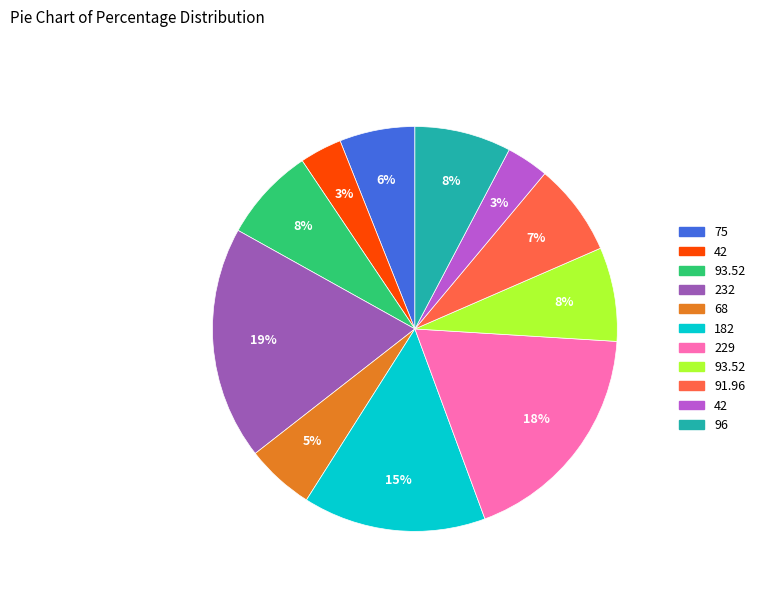

Does any single category account for the majority?

No